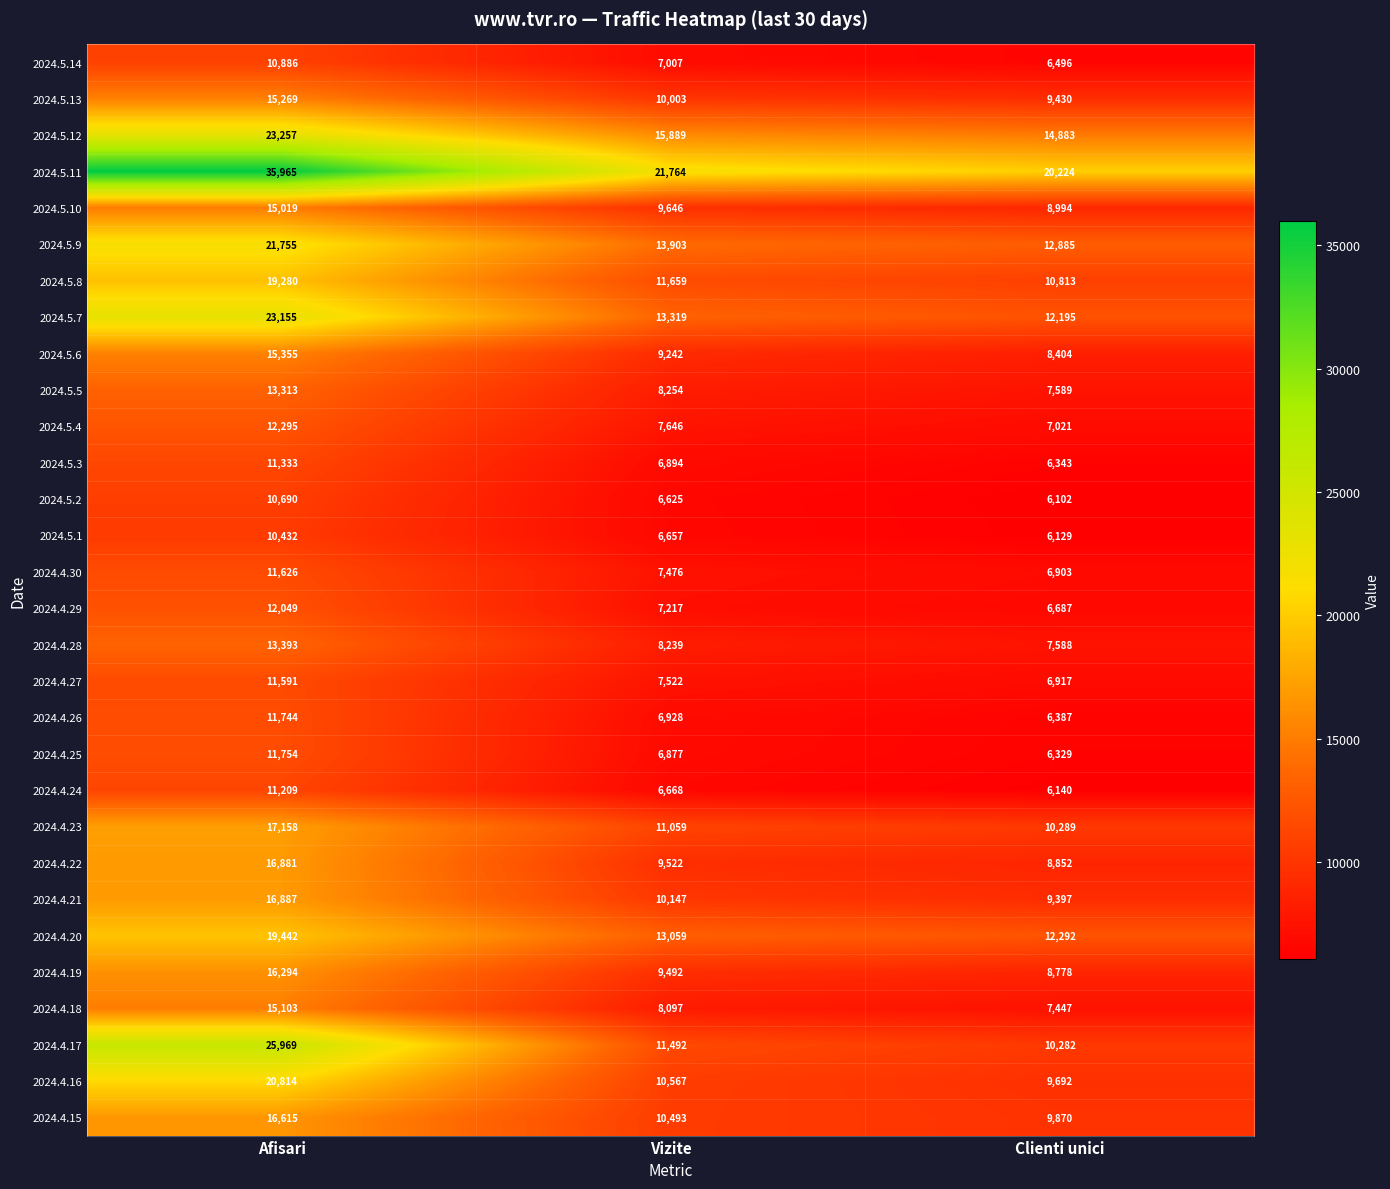

Which label corresponds to the largest value in the chart?

Afisari